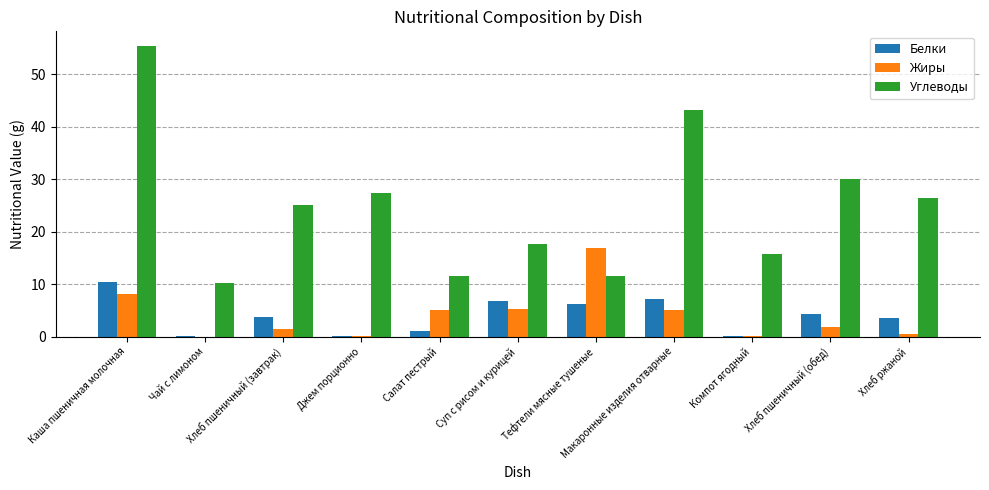

Read the Жиры value at Джем порционно.

0.1